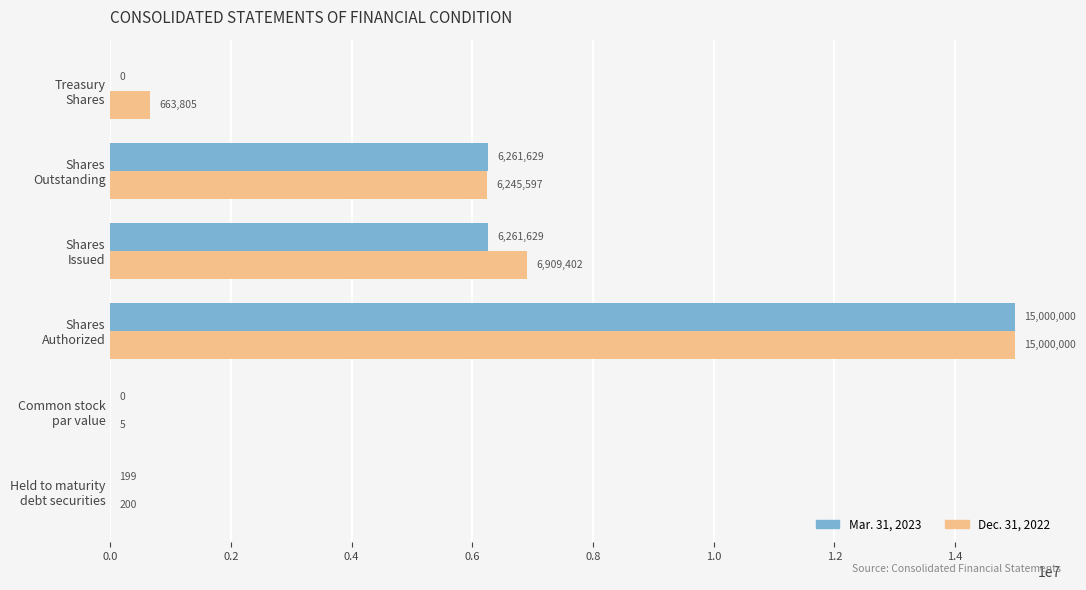

What is the sum of all Dec. 31, 2022 values?

28819009